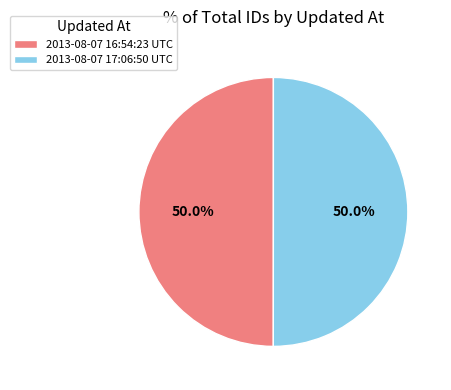

The 2013-08-07 17:06:50 UTC slice represents 40% of the pie. True or false?

False